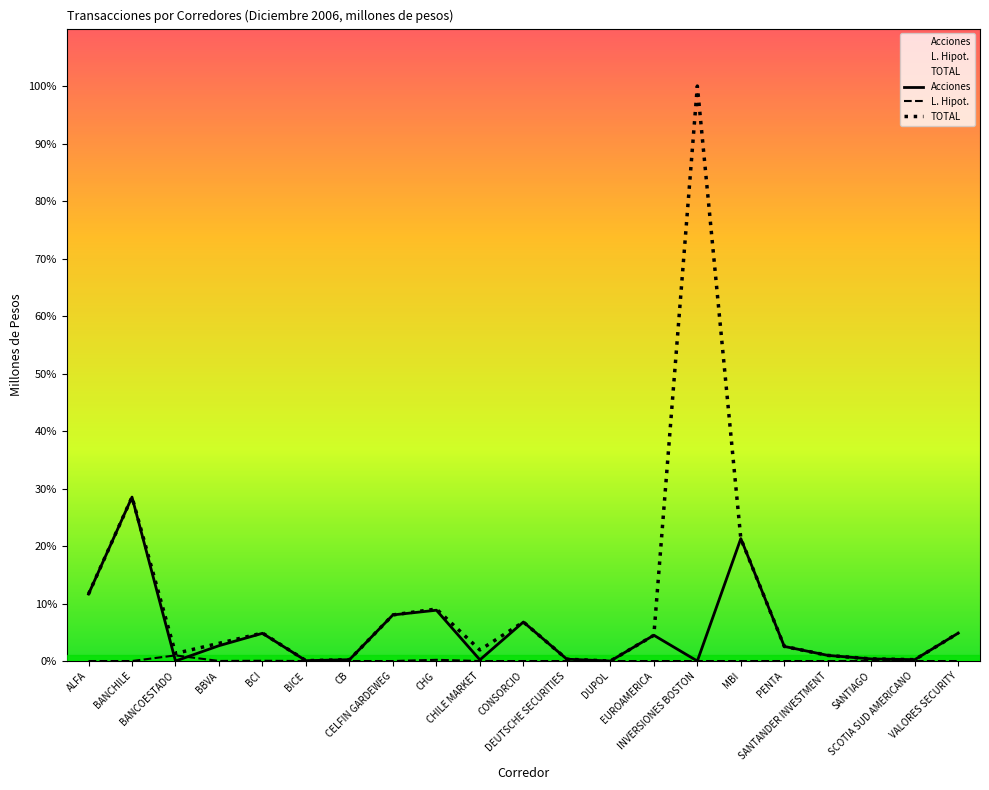

Between BCI and SCOTIA SUD AMERICANO, which is larger?

BCI